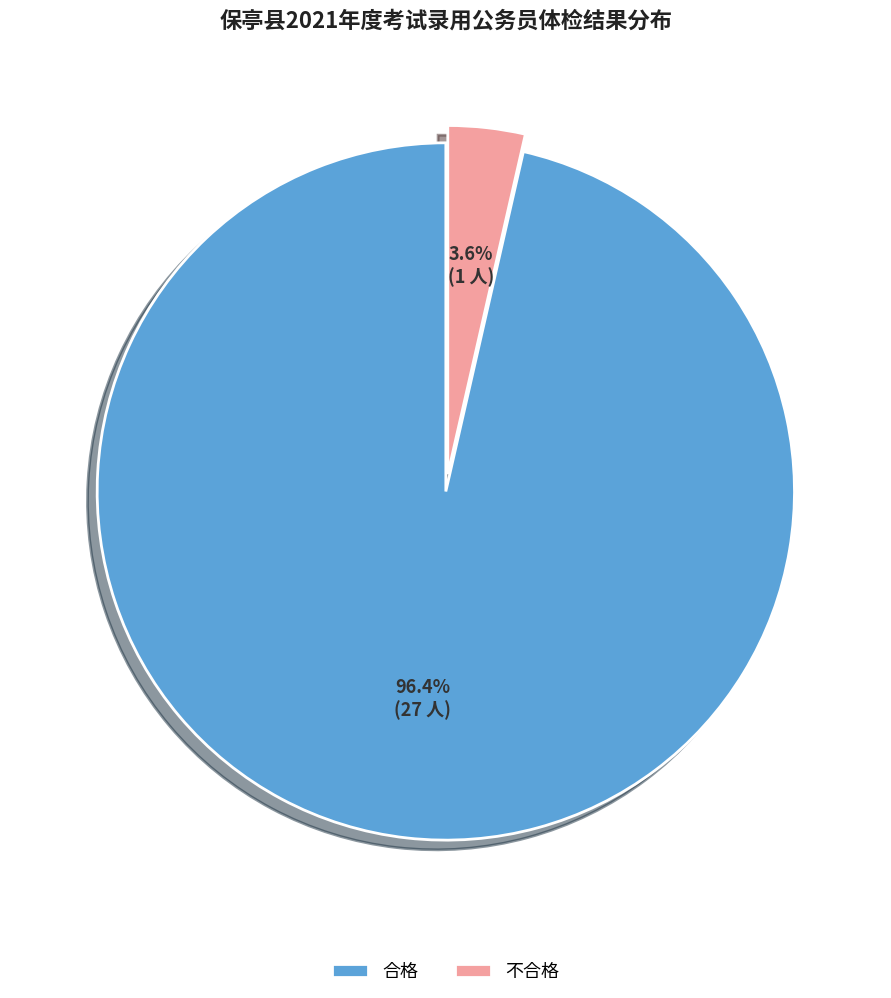

Combined, do 合格 and 不合格 account for over 50%?

Yes